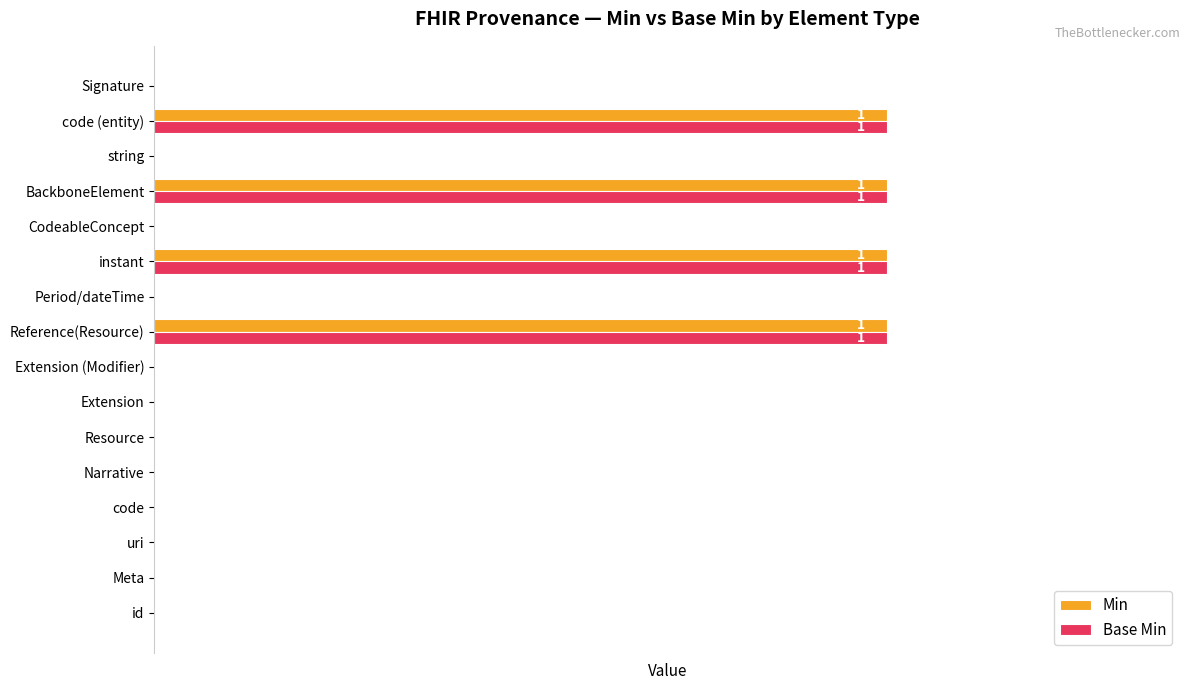

What are all the series names shown in the legend?

Min, Base Min